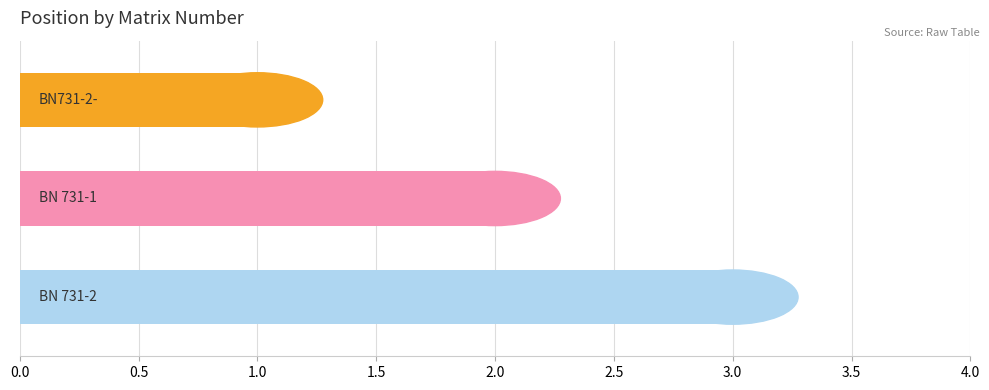

How many bars are there in total?

3